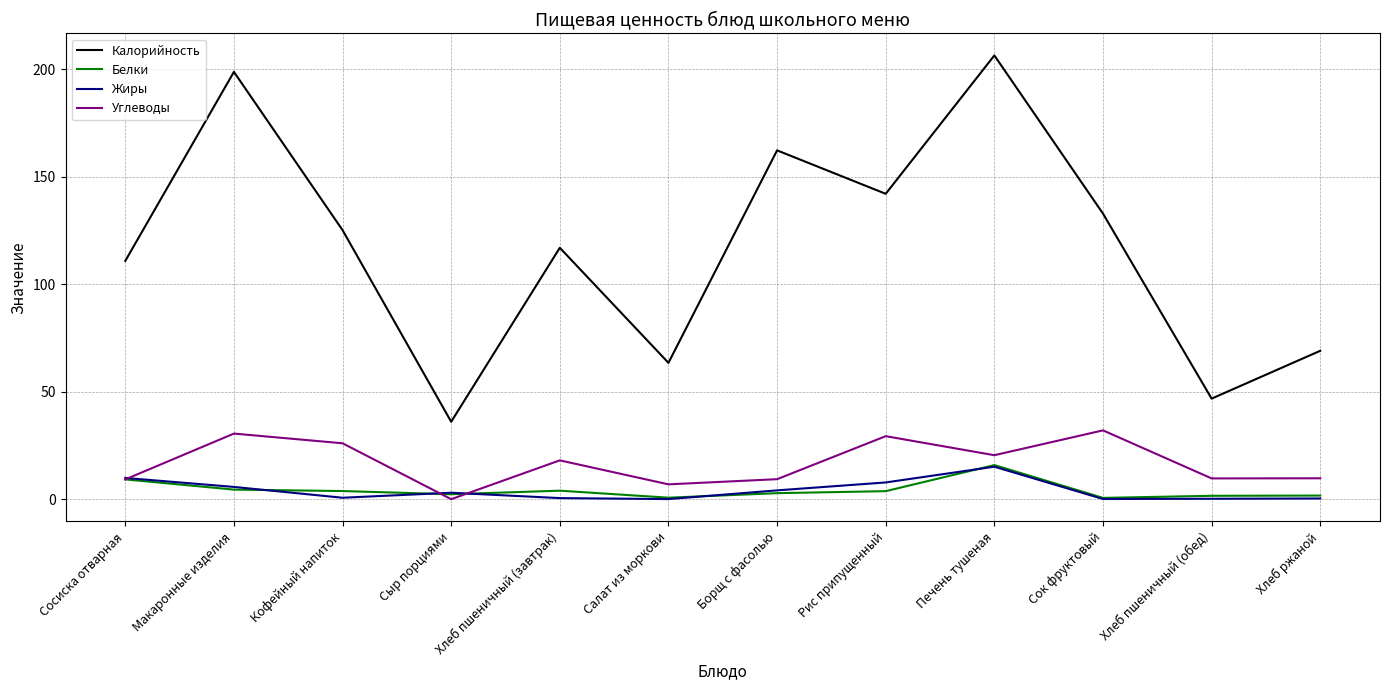

What is the sum of all Углеводы values?

201.1